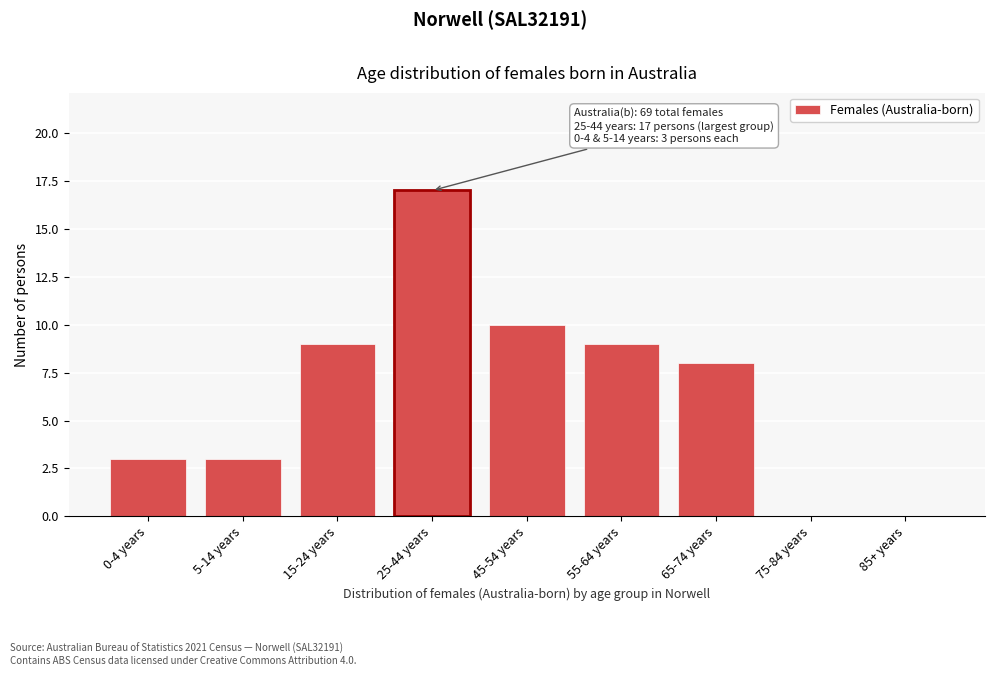

Reading left to right, transcribe all the data shown in this chart.

0-4 years=3	5-14 years=3	15-24 years=9	25-44 years=17	45-54 years=10	55-64 years=9	65-74 years=8	75-84 years=0	85+ years=0